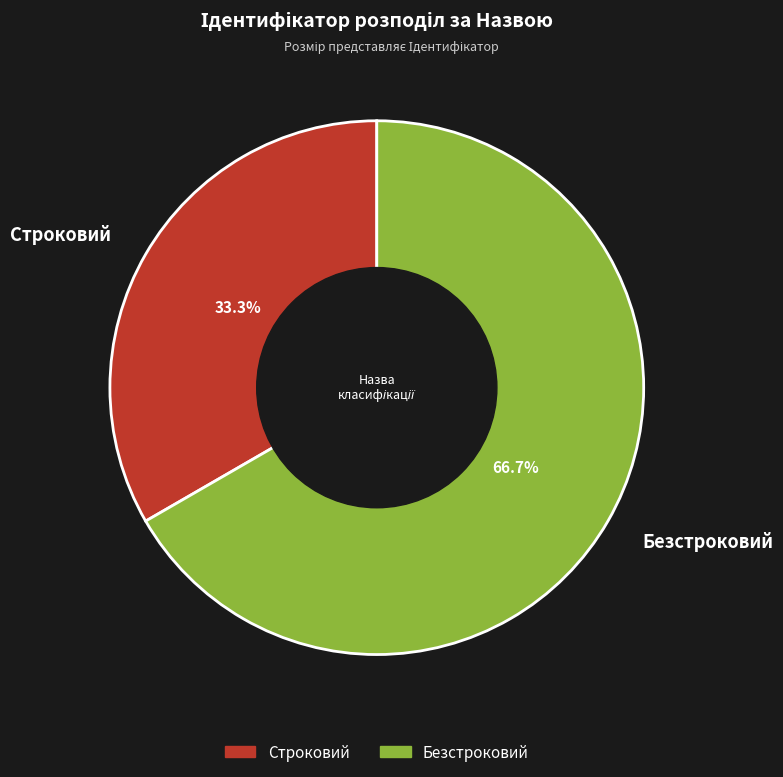

Which category has the biggest portion of the pie?

Безстроковий